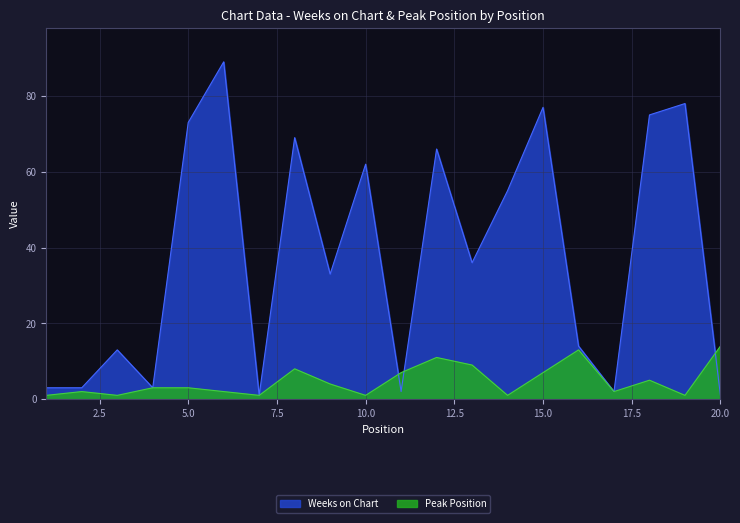

What is the total value across all series at 20.0?

15